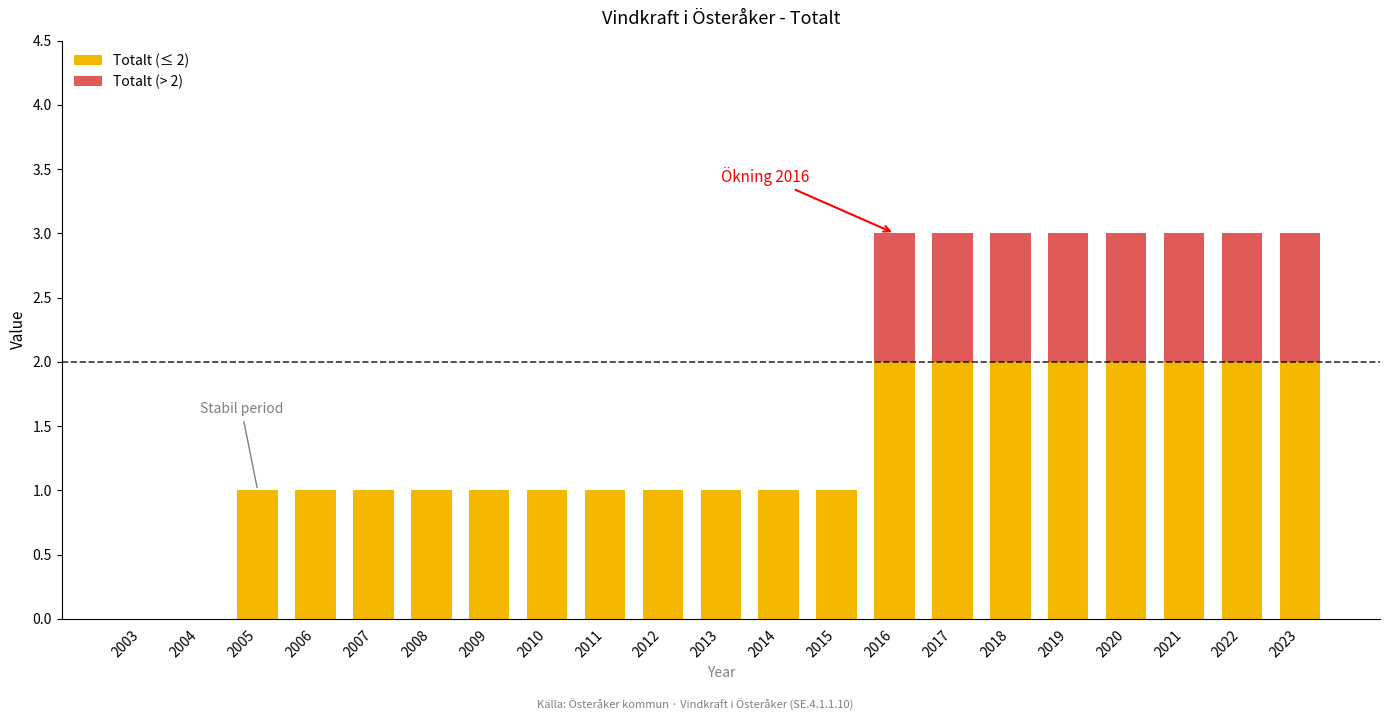

Are the bars horizontal?

No